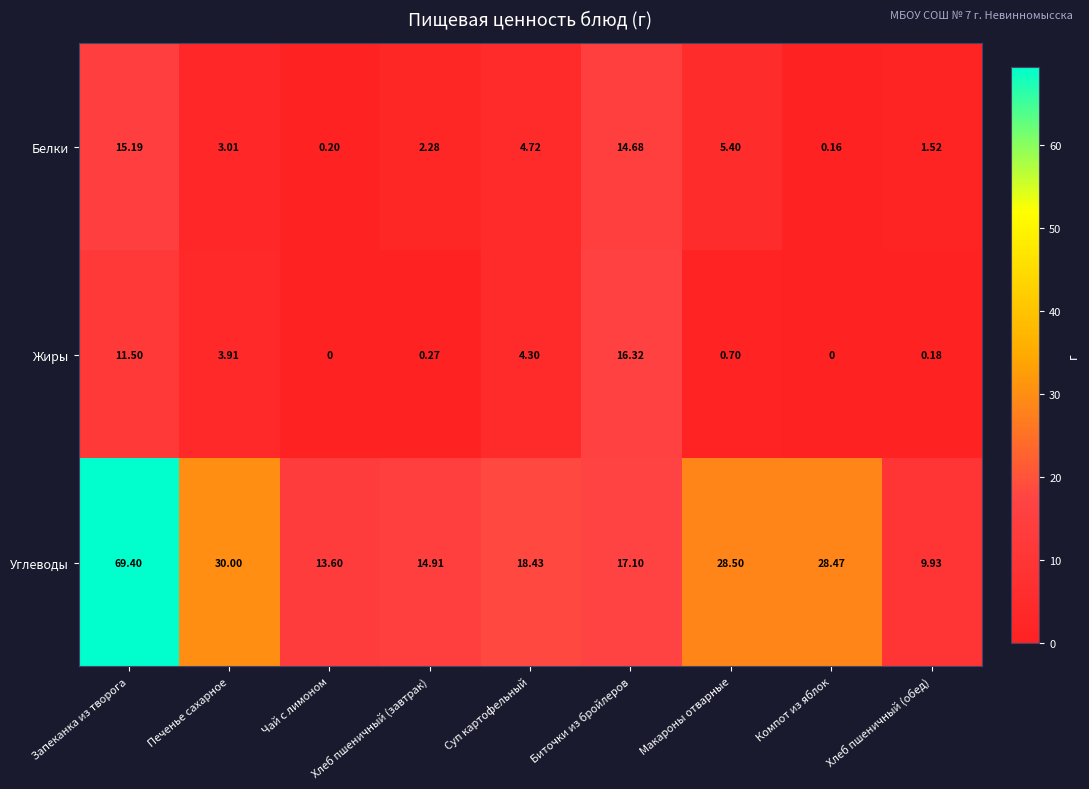

What is the difference between the highest and lowest values at Хлеб пшеничный (завтрак)?

14.6